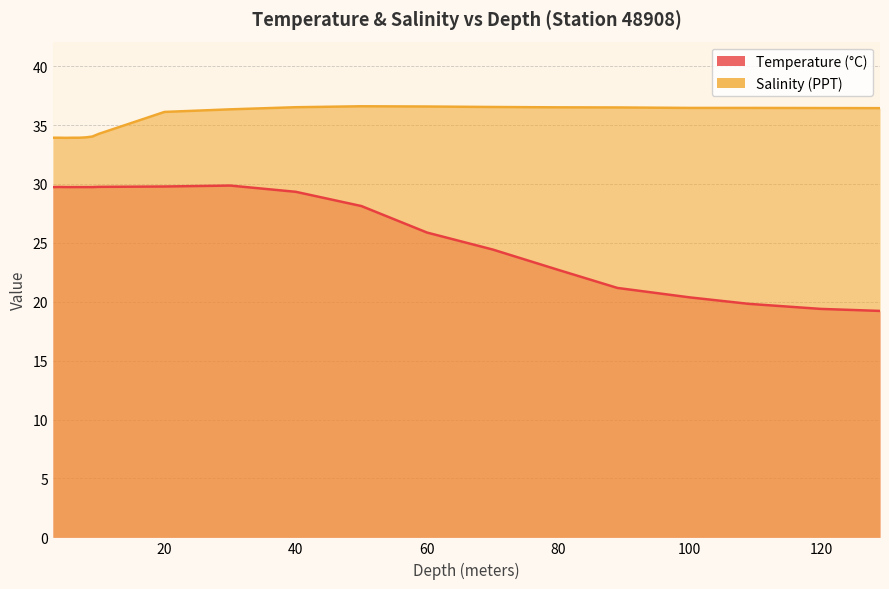

At which category is the sum across all series the highest?

30.0